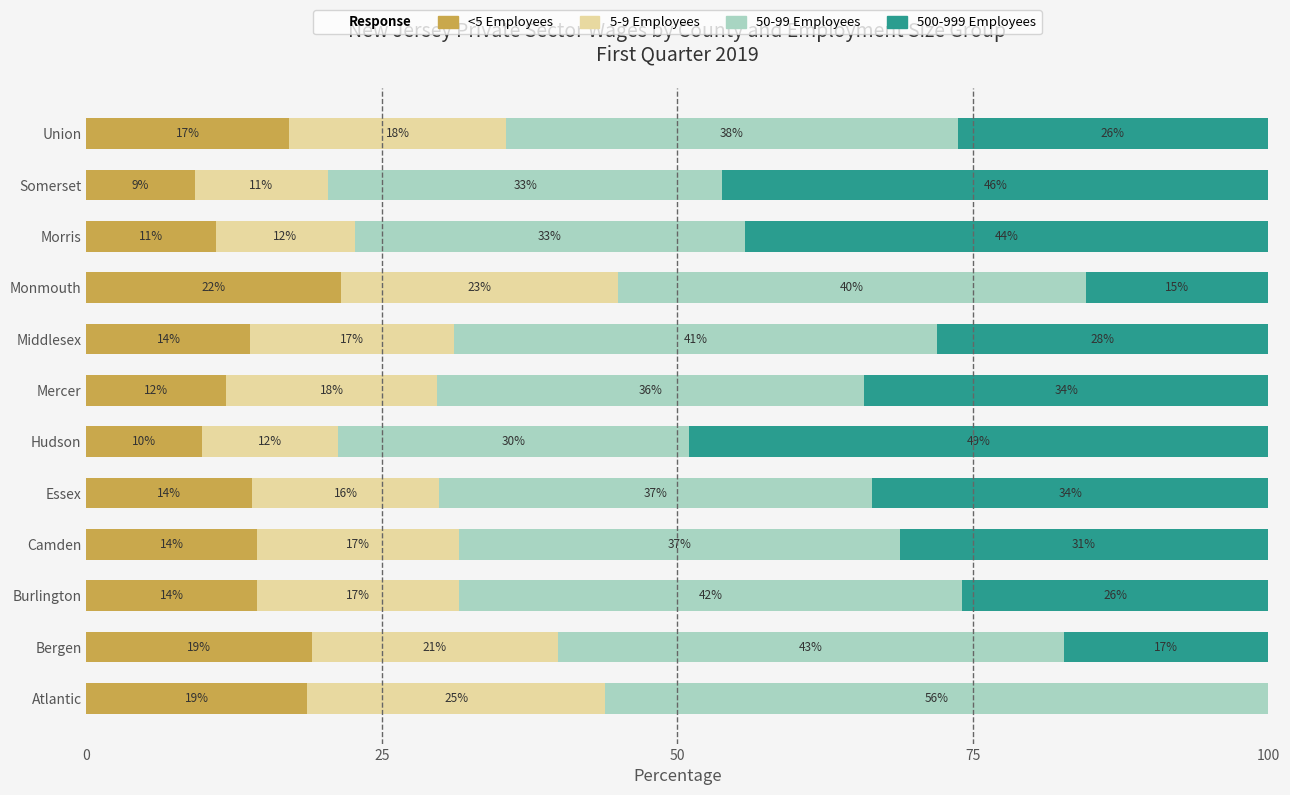

How many values in the <5 Employees series exceed 14?

7